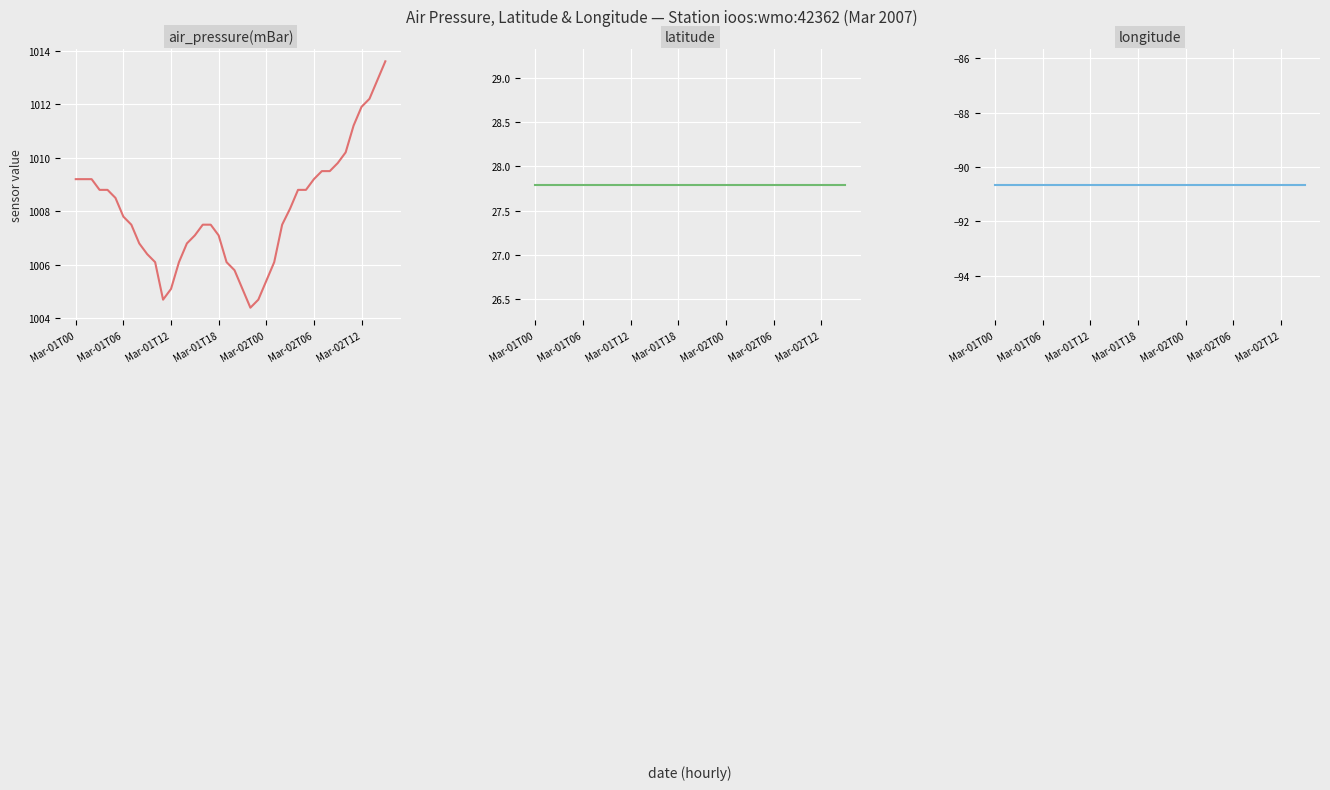

Where is air_pressure(mBar) nearest to the value 1009?

Mar-01T00